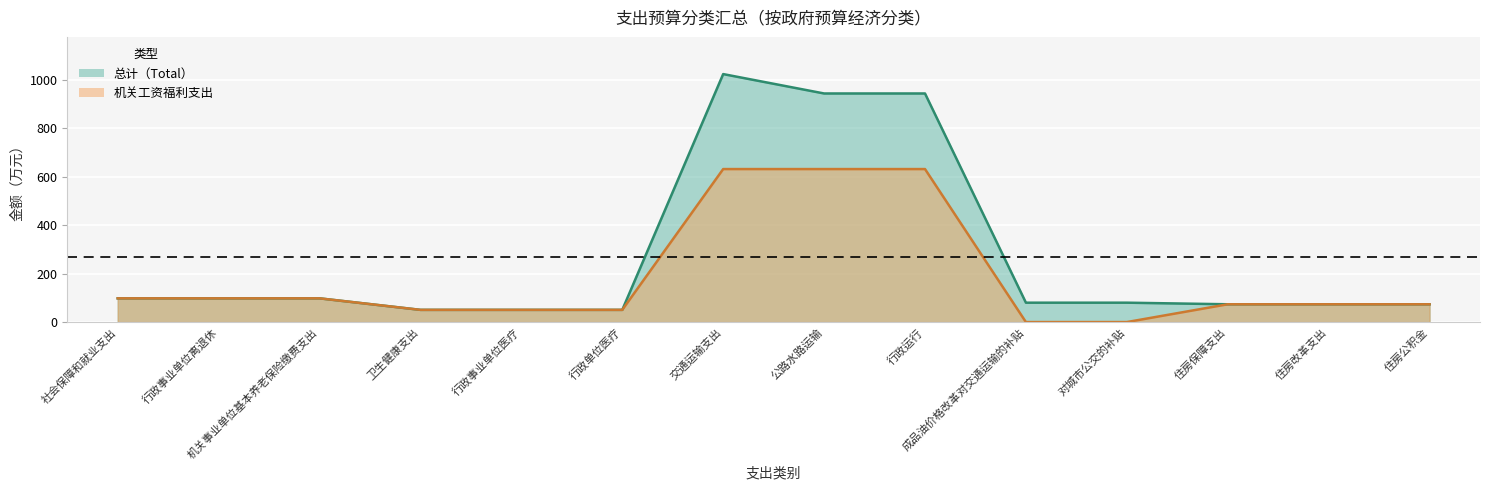

Between 成品油价格改革对交通运输的补贴 and 住房改革支出, which series saw the biggest shift?

机关工资福利支出